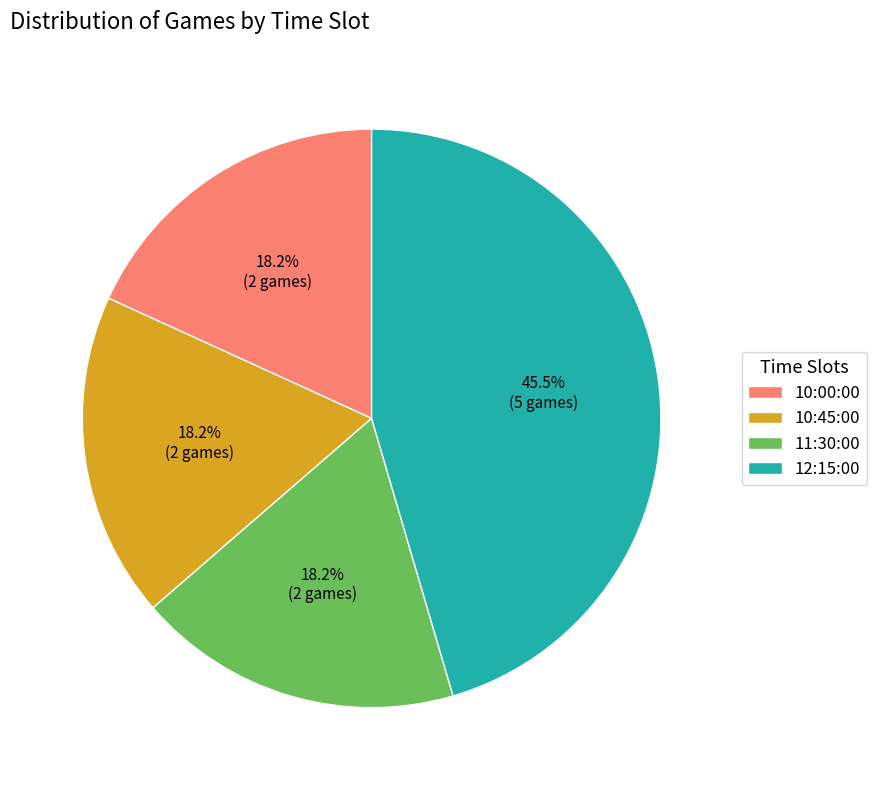

What is the ratio of the value at 12:15:00 to the value at 10:00:00?

2.5